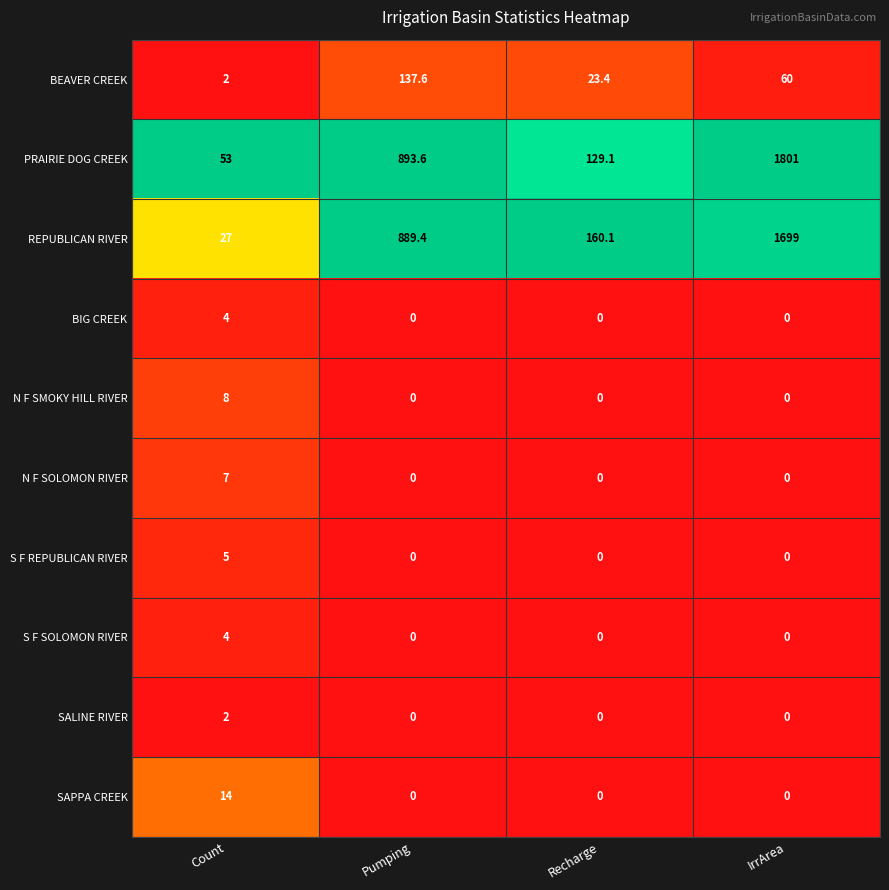

What is the greatest value displayed?

1801.0